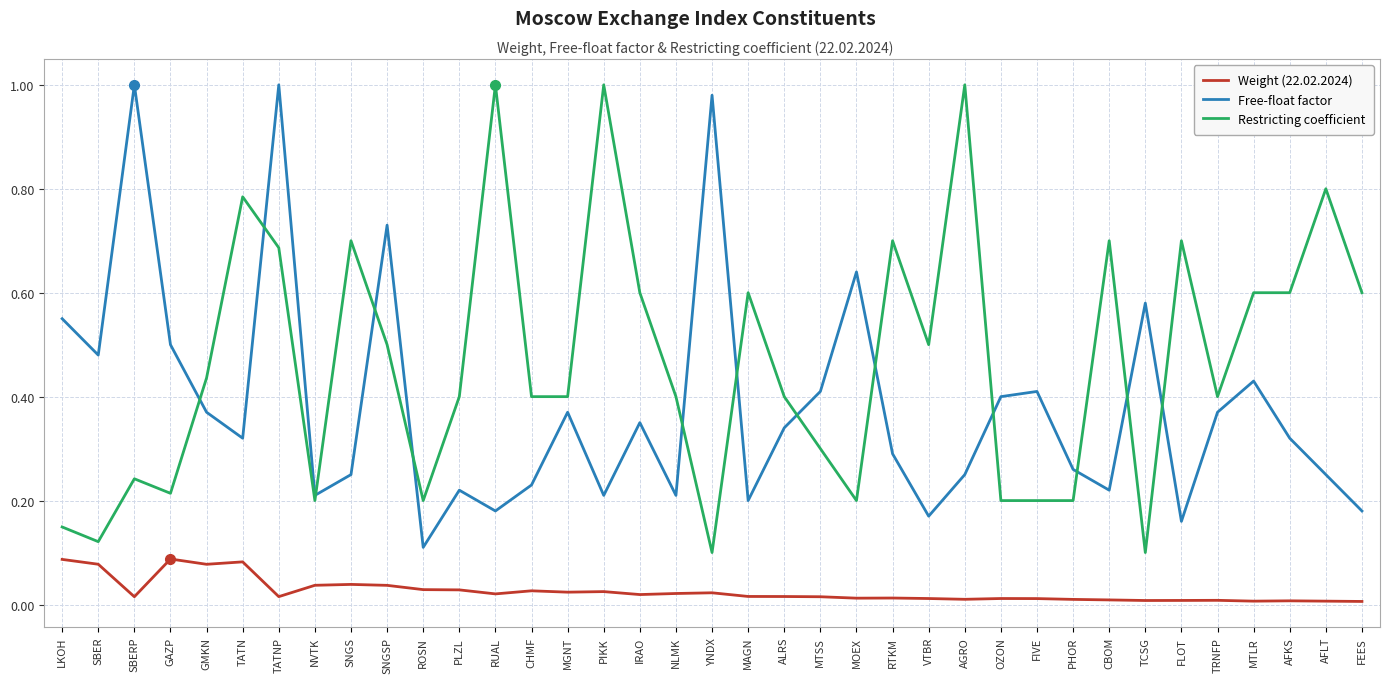

Between NVTK and FIVE, which series saw the biggest shift?

Free-float factor